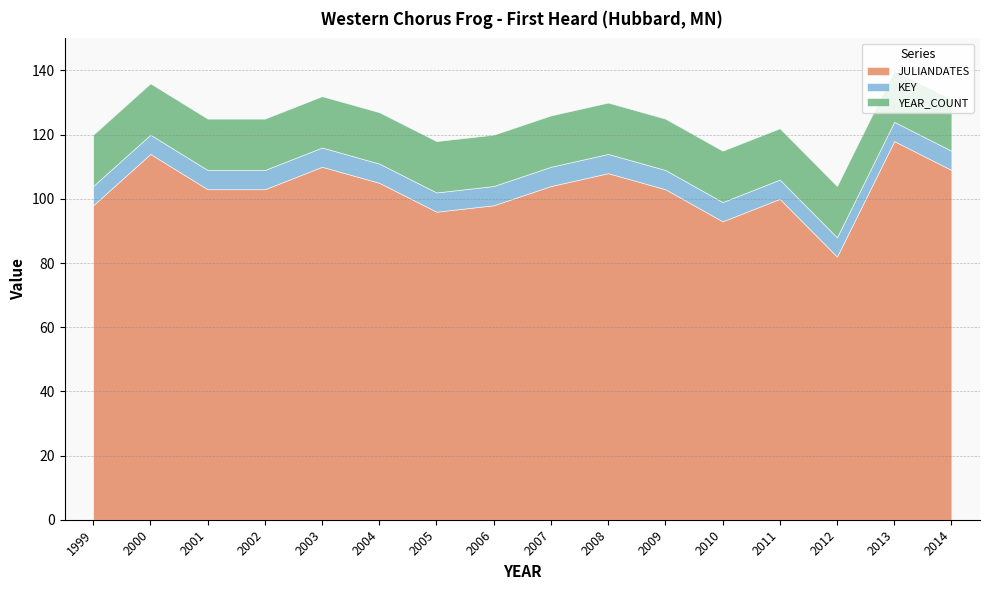

Reading left to right, transcribe all the data shown in this chart.

JULIANDATES: 98	114	103	103	110	105	96	98	104	108	103	93	100	82	118	109
KEY: 6	6	6	6	6	6	6	6	6	6	6	6	6	6	6	6
YEAR_COUNT: 16	16	16	16	16	16	16	16	16	16	16	16	16	16	16	16